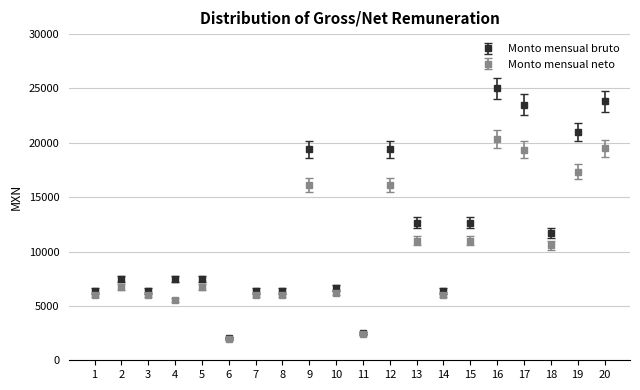

Between 10 and 11, which series saw the biggest shift?

Monto mensual bruto